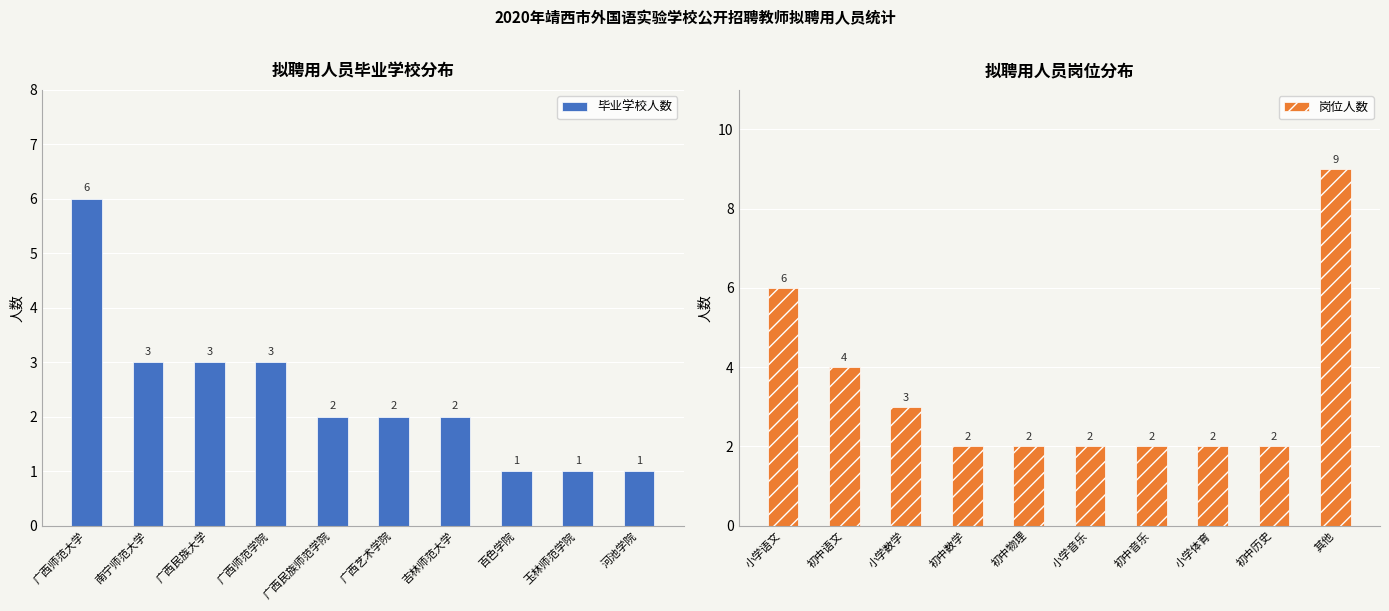

The 岗位人数 series shows 2 at 初中数学. True or false?

True